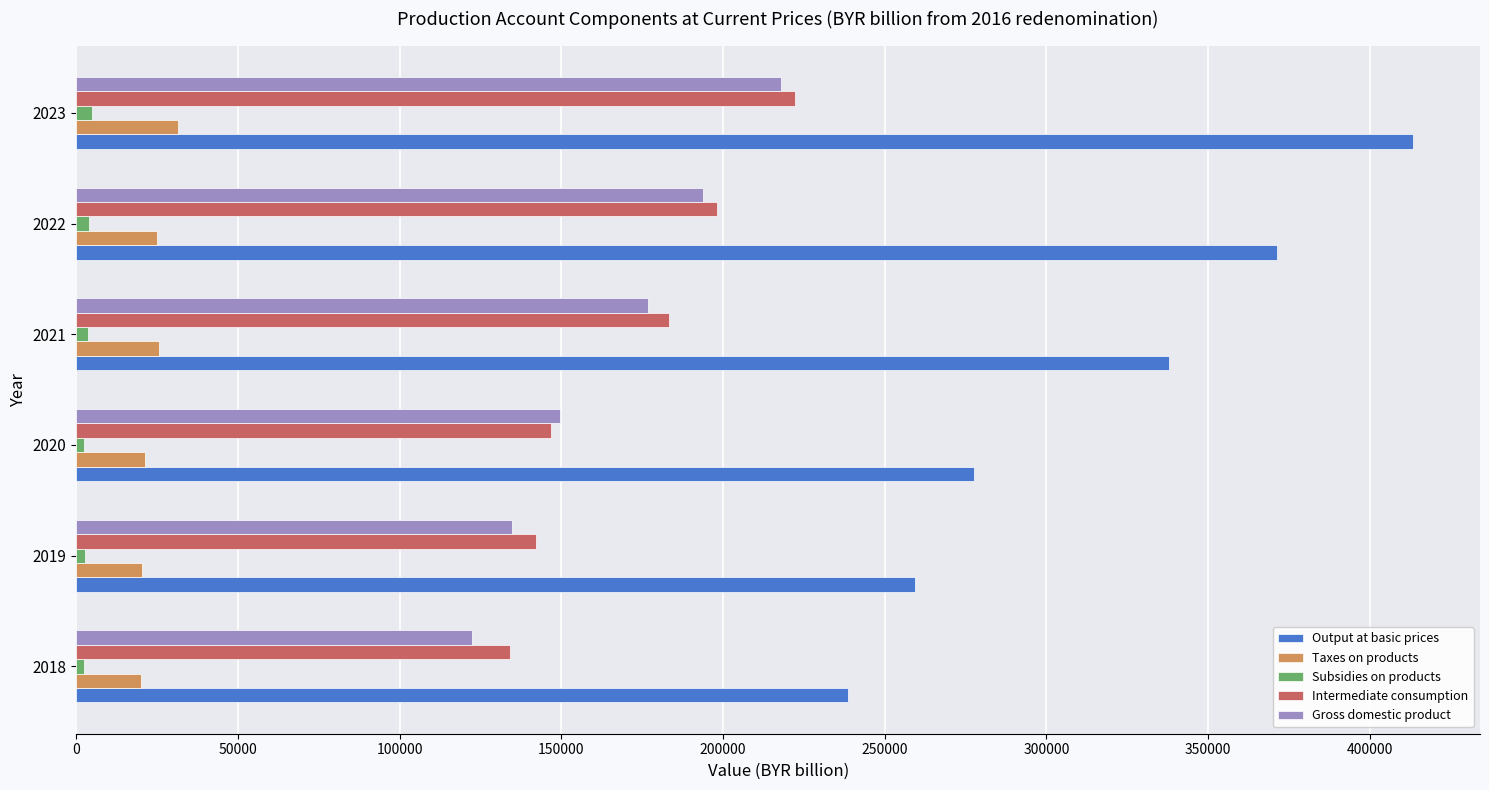

At which category is the sum across all series the highest?

2023